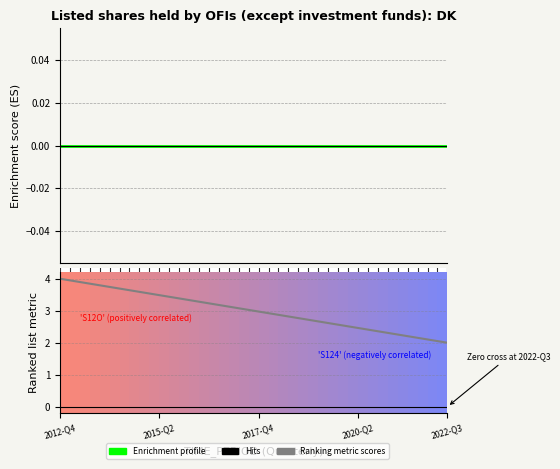

Does the chart display data point markers on the line(s)?

No